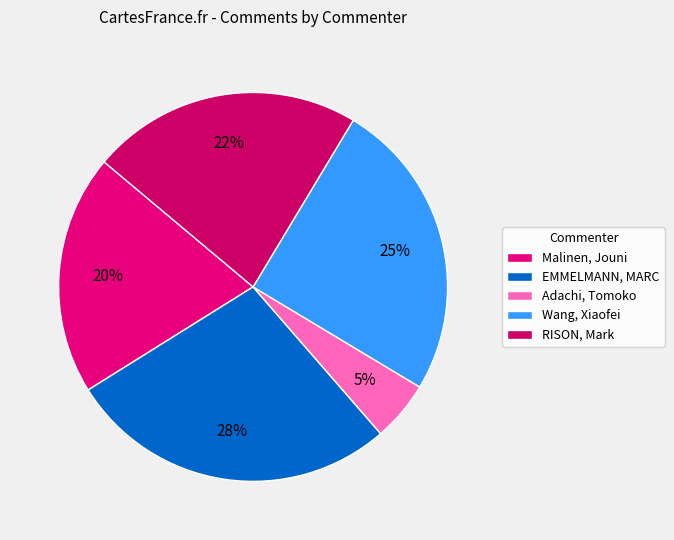

Does any single category account for the majority?

No